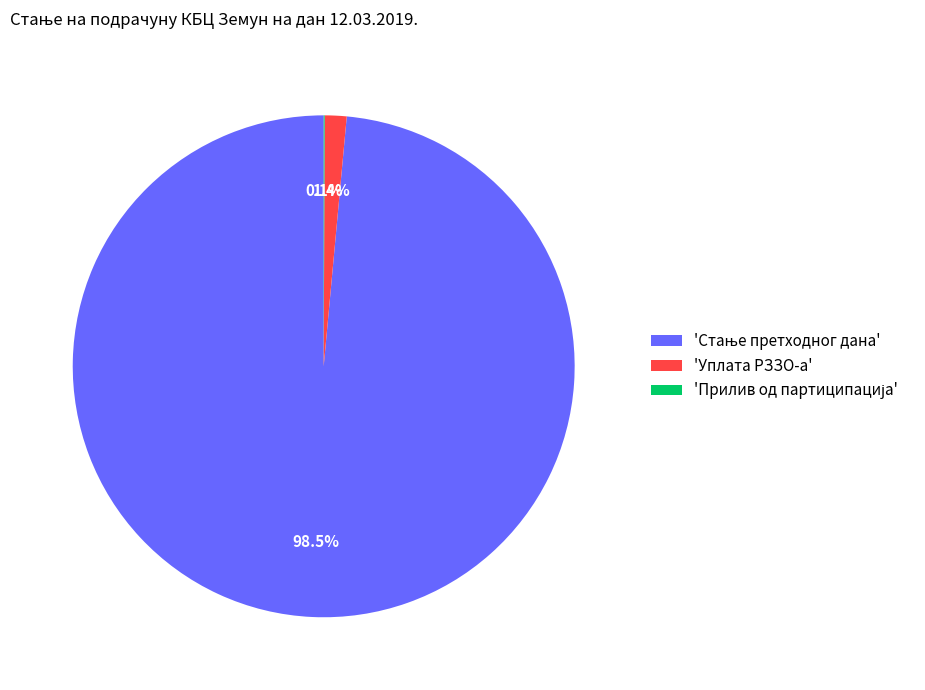

How much of the chart is everything except 'Уплата РЗЗО-а'?

98.6%